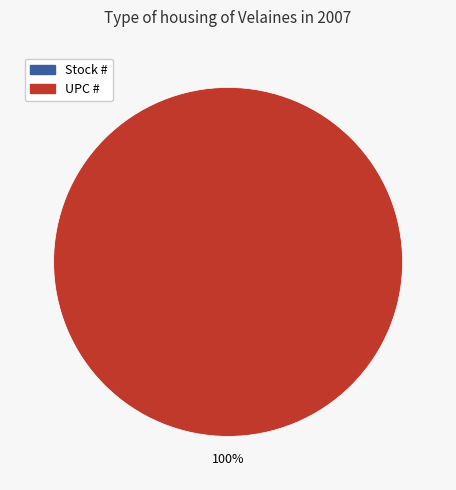

What is the largest slice in the pie chart?

UPC #